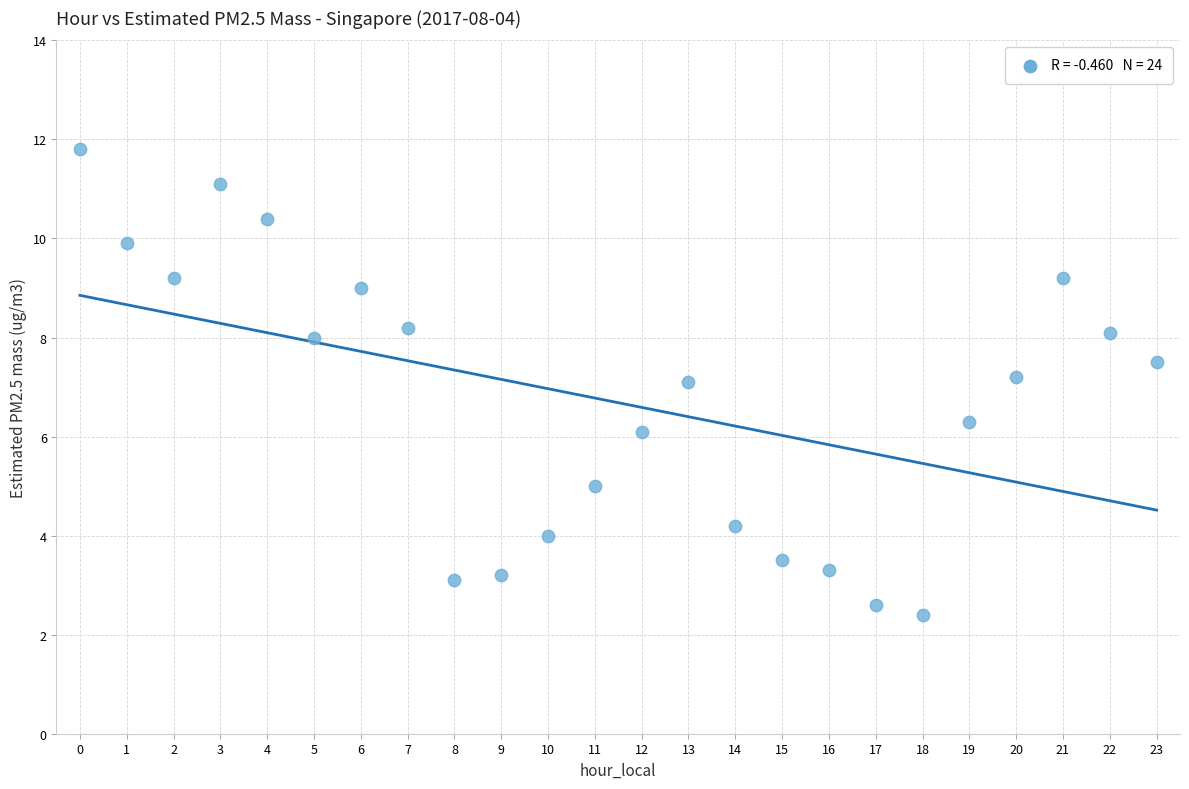

What is the range of Y values (max minus min)?

9.4